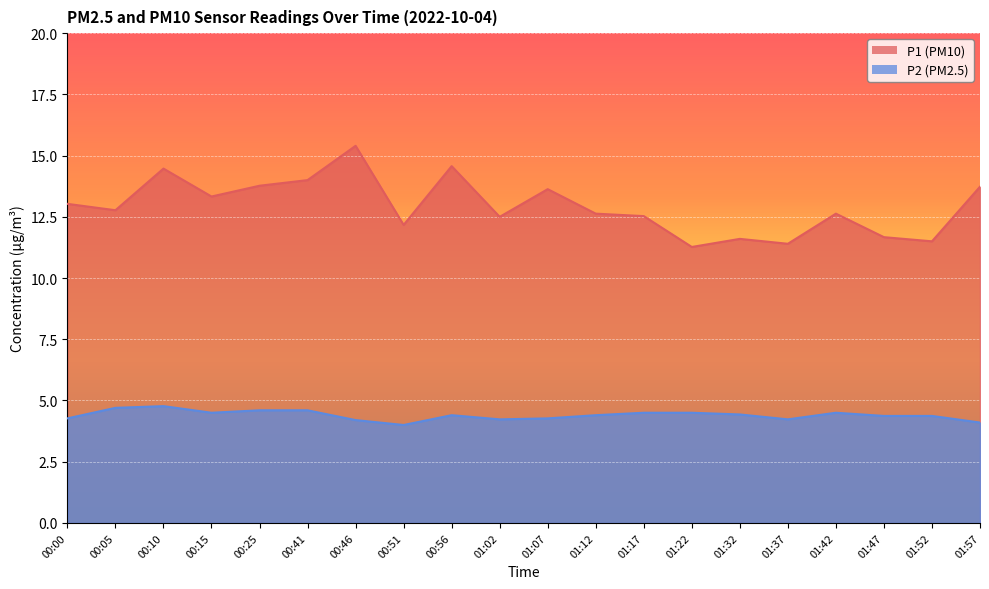

Is it true that P1 equals 17.6 at 01:52?

False